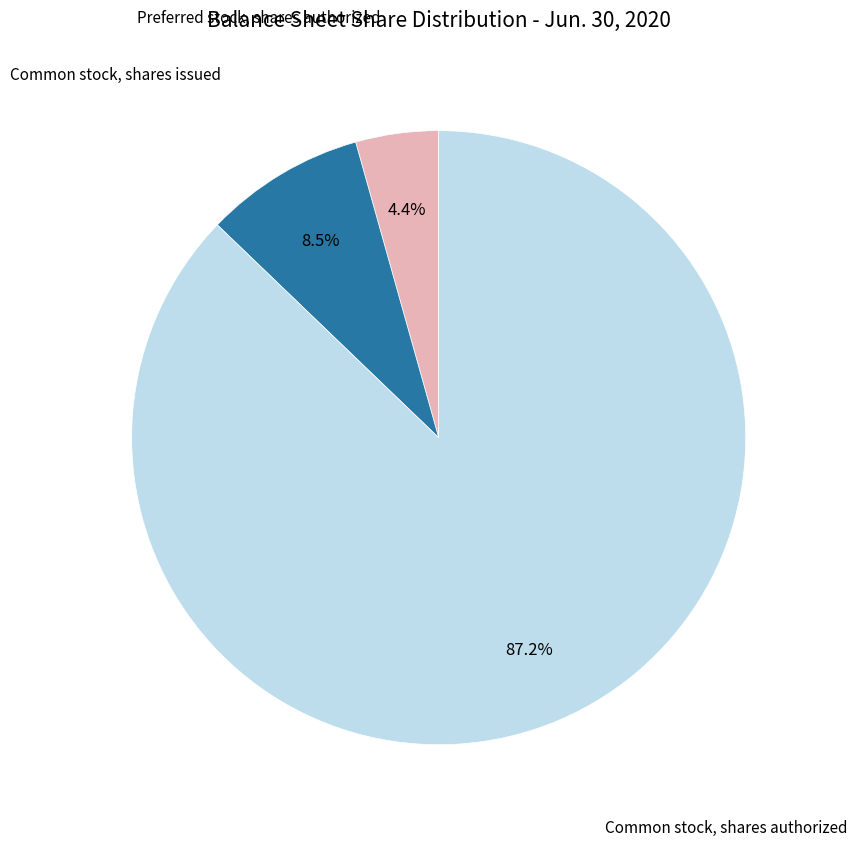

How much of the chart is everything except Common stock, shares issued?

91.5%